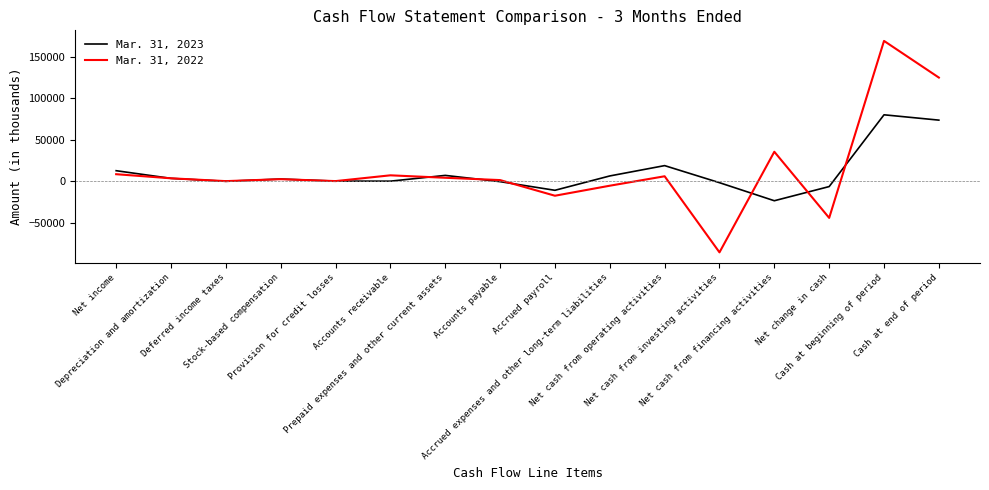

Between Net change in cash and Cash at beginning of period, which series saw the biggest shift?

Mar. 31, 2022